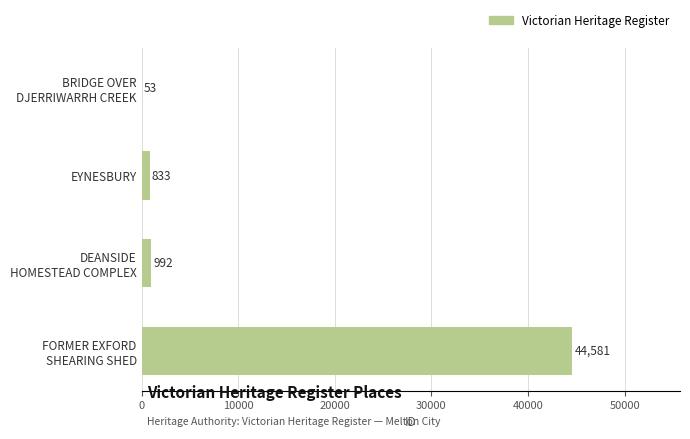

Is it true that the value at EYNESBURY is 833?

True